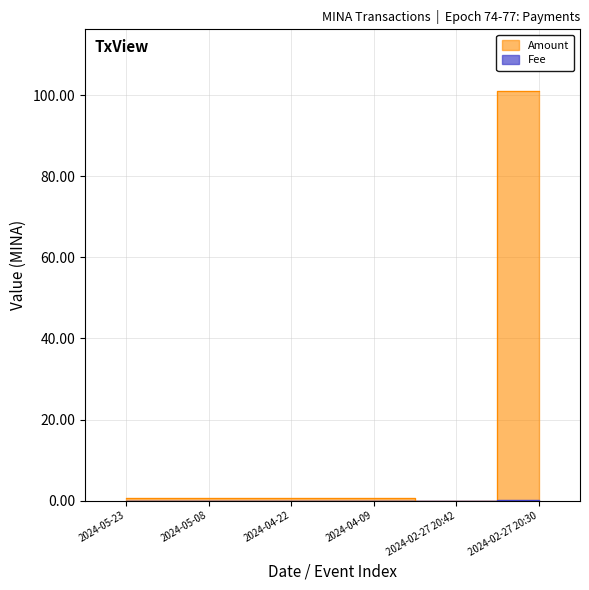

What is the label of the 2nd point from the left?

2024-05-08